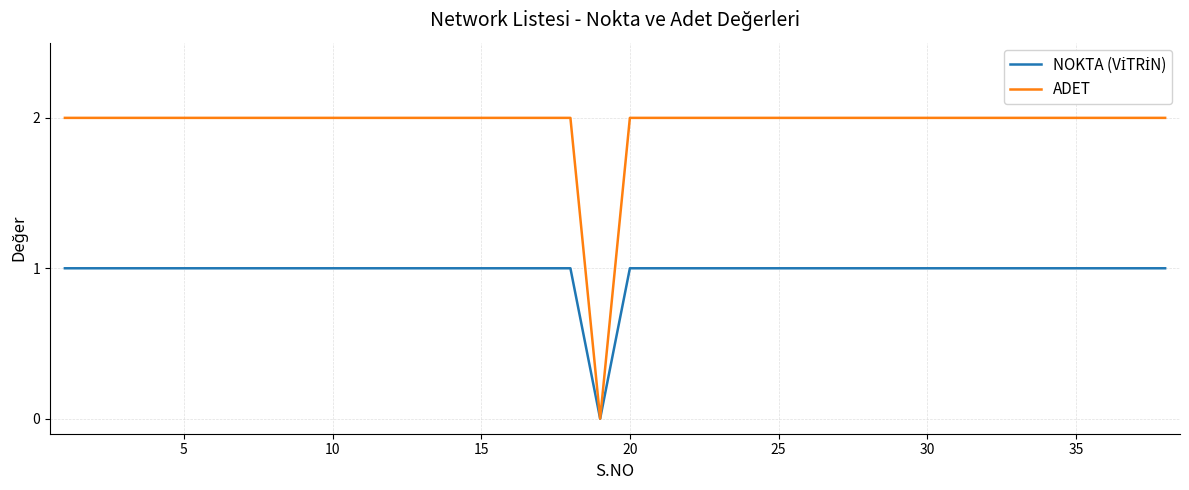

Which series has the largest total across all categories?

ADET